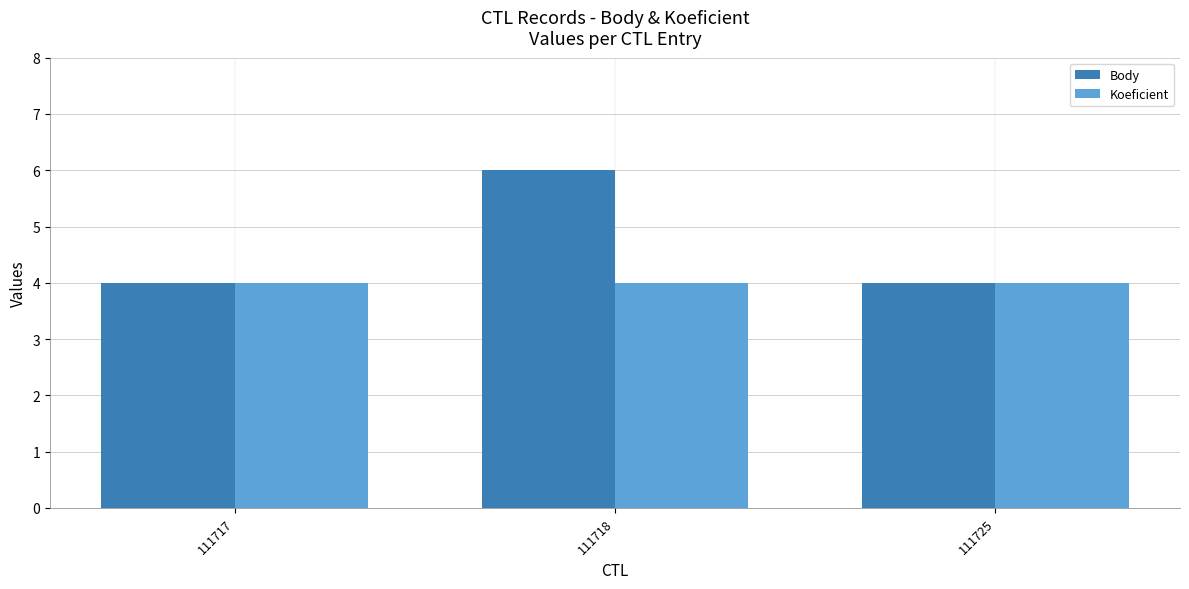

Which series has the largest range (max minus min)?

Body